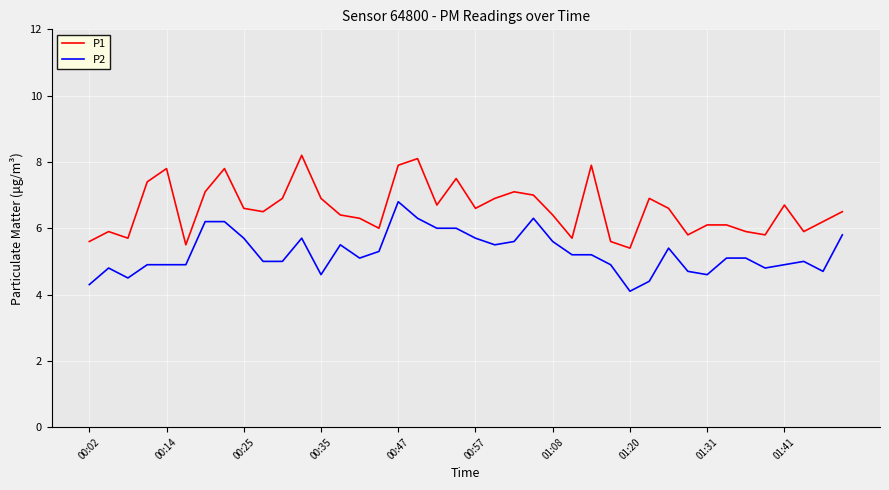

What is the minimum value shown in the chart?

4.1